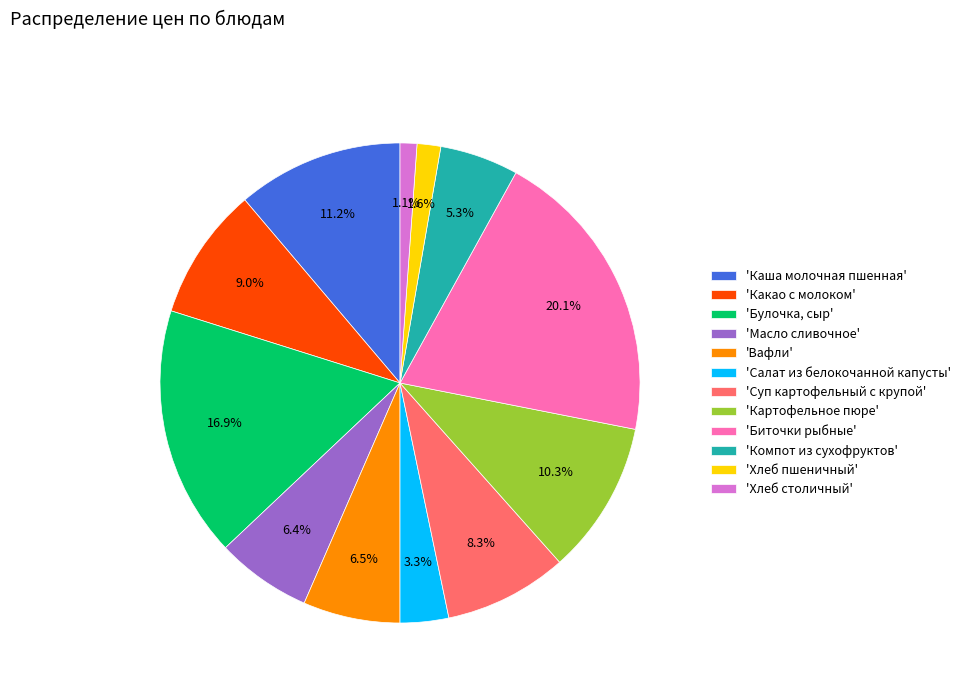

Combined, what portion of the pie is 'Хлеб пшеничный' and 'Вафли'?

8.1%